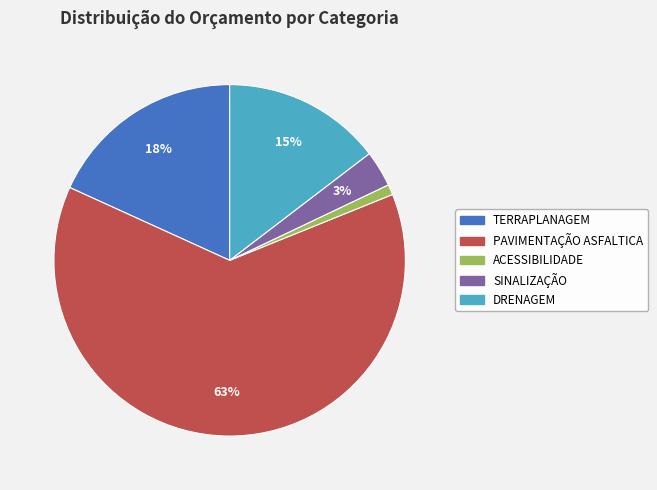

To the nearest percent, what is the difference between the largest and smallest slice percentages?

62%